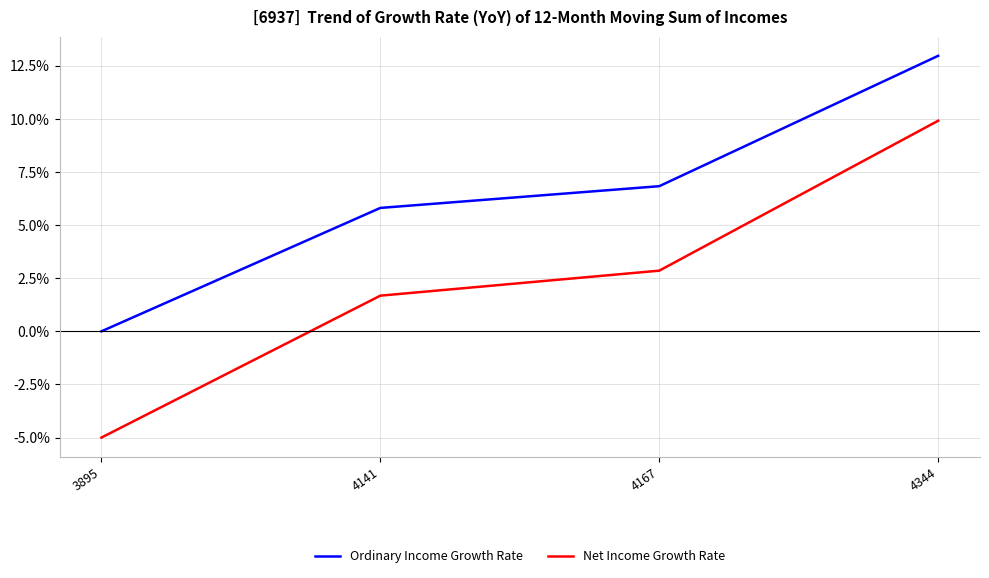

Is the value of Net Income Growth Rate at 4344 greater than the value of Ordinary Income Growth Rate at 4167?

Yes